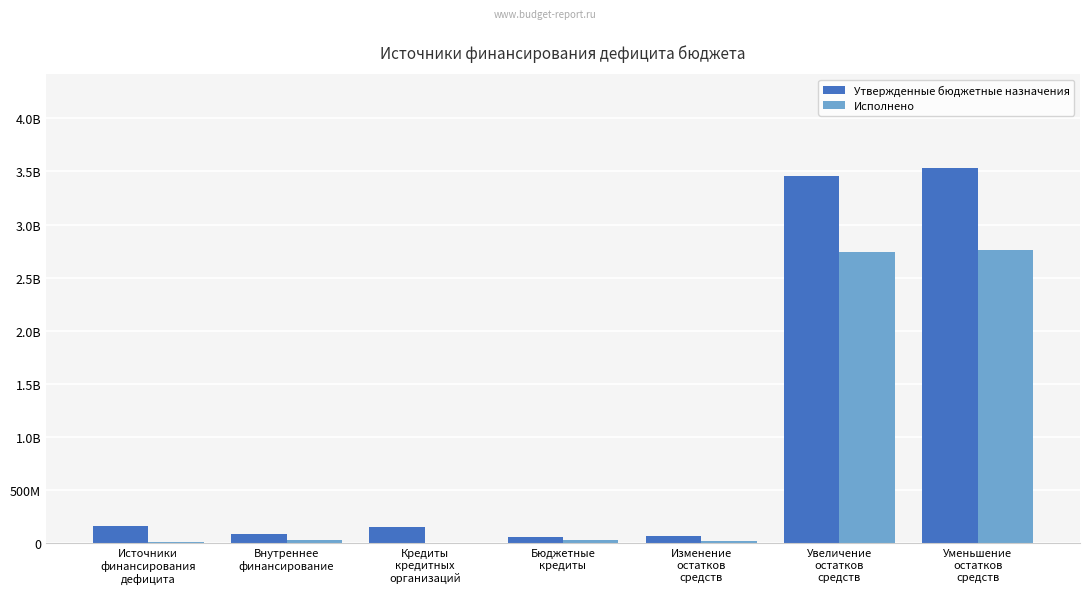

The Утвержденные бюджетные назначения series shows 91100000.0 at Внутреннее
финансирование. True or false?

True